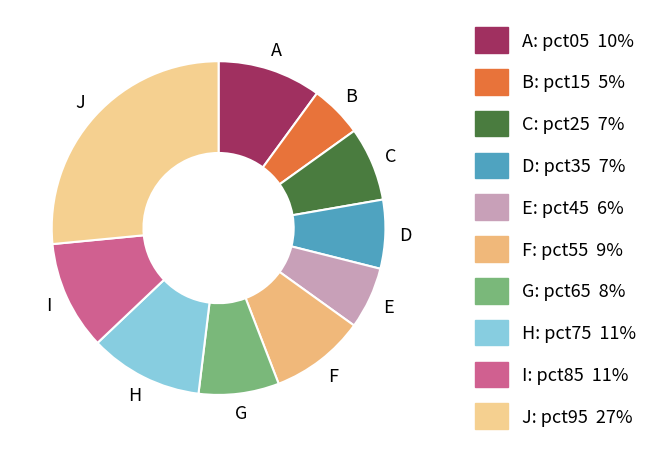

How many slices are in this pie chart?

10